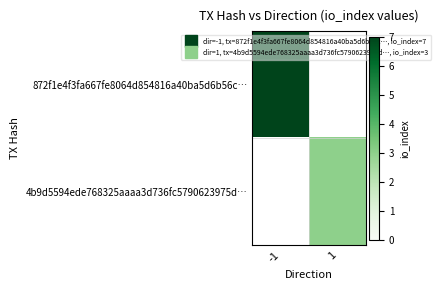

At how many categories does at least one series exceed 6?

1